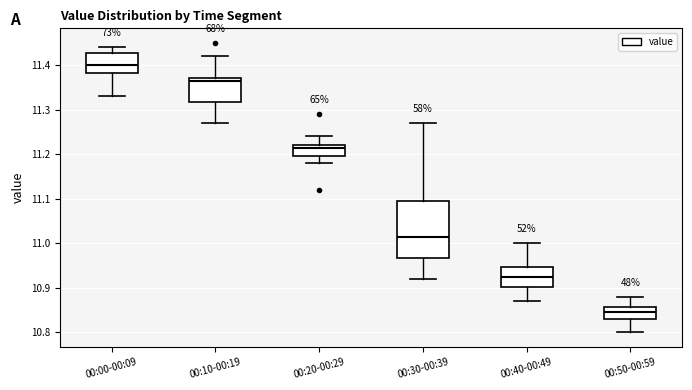

Where is the lower edge of the box for 00:10-00:19 on the y-axis? The values are not printed on the chart, so give them approximately, as read against the axis.

11.32